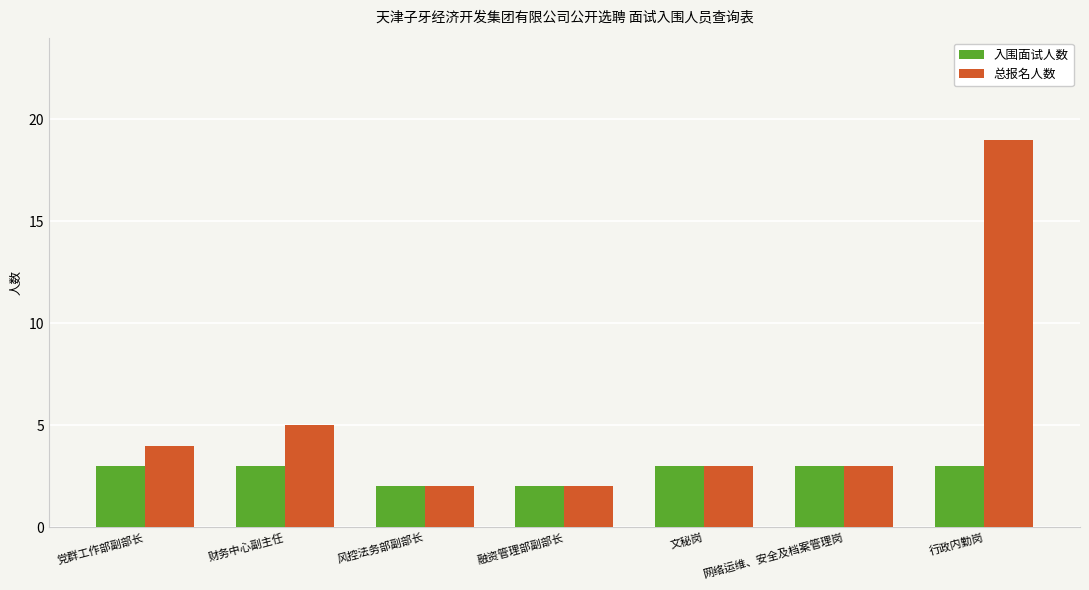

What is the value of the 入围面试人数 bar at the 3rd from the left?

2